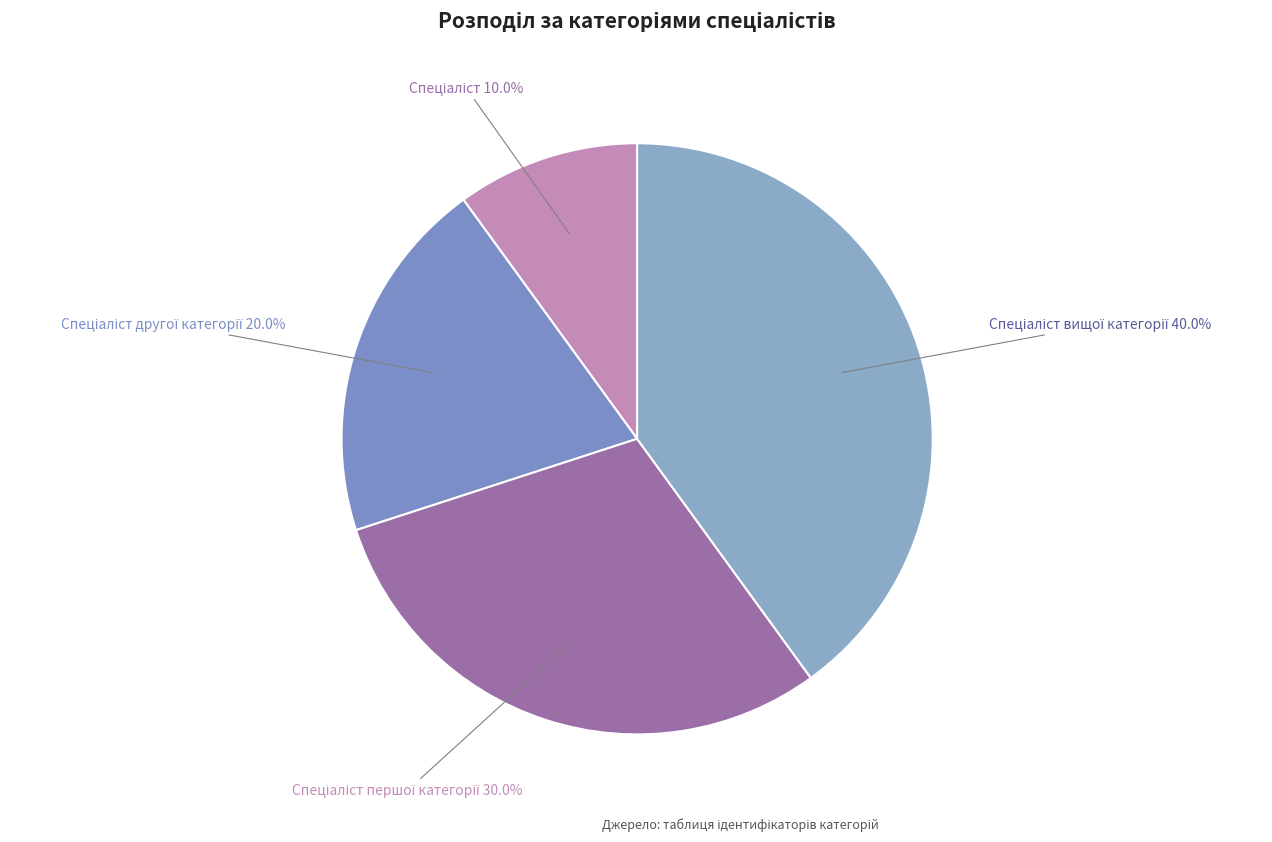

Count the number of slices in the pie.

4